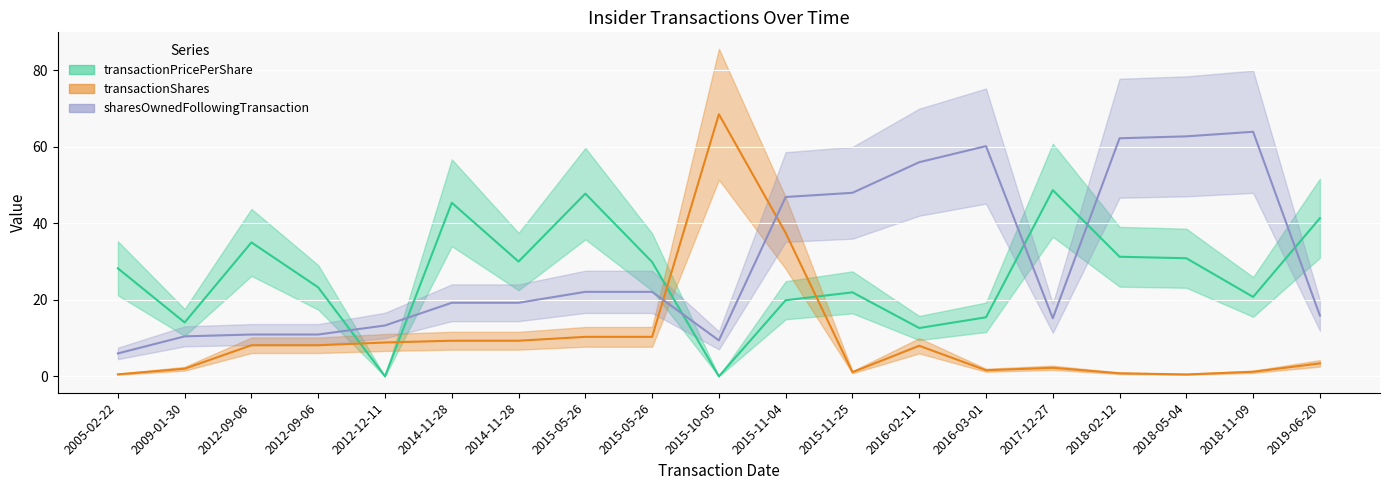

Reading left to right, list all the values displayed in this chart.

transactionPricePerShare: 28.2	14.1	35.0	23.3	0.0	45.4	30.0	47.8	29.9	0.0	19.9	22.0	12.6	15.4	48.7	31.3	30.9	20.8	41.4
transactionShares: 0.5	2.0	8.1	8.1	8.9	9.3	9.3	10.3	10.3	68.5	37.5	1.1	8.0	1.6	2.2	0.8	0.5	1.2	3.4
sharesOwnedFollowingTransaction: 6.0	10.5	10.9	10.9	13.3	19.2	19.2	22.1	22.1	9.4	46.9	48.0	56.0	60.2	15.2	62.3	62.8	64.0	15.9